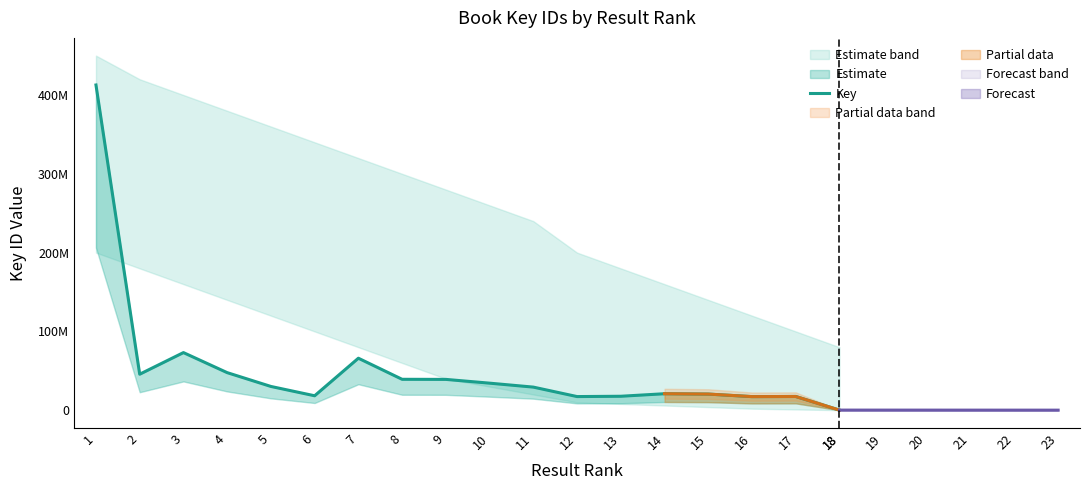

What is the value of the 17th point from the left?

17451541